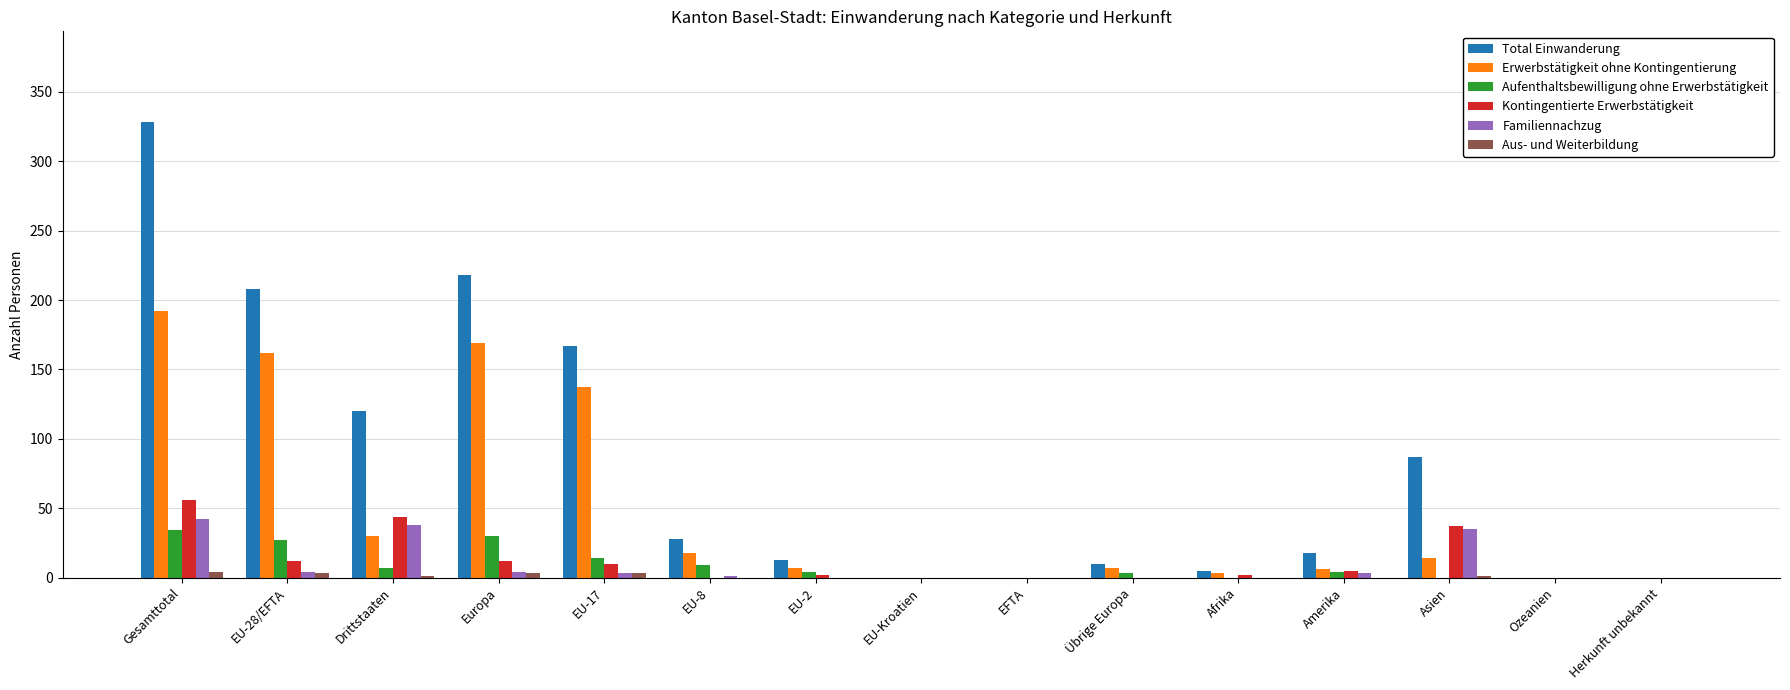

The Aufenthaltsbewilligung ohne Erwerbstätigkeit series shows 56 at Gesamttotal. True or false?

False